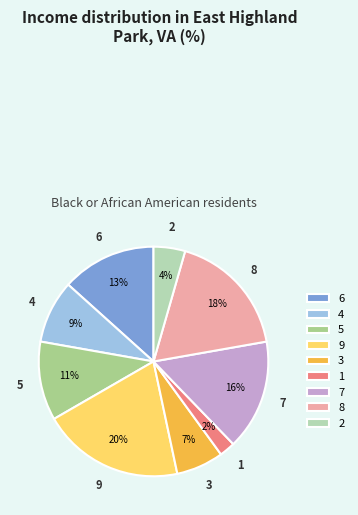

Count the number of slices in the pie.

9